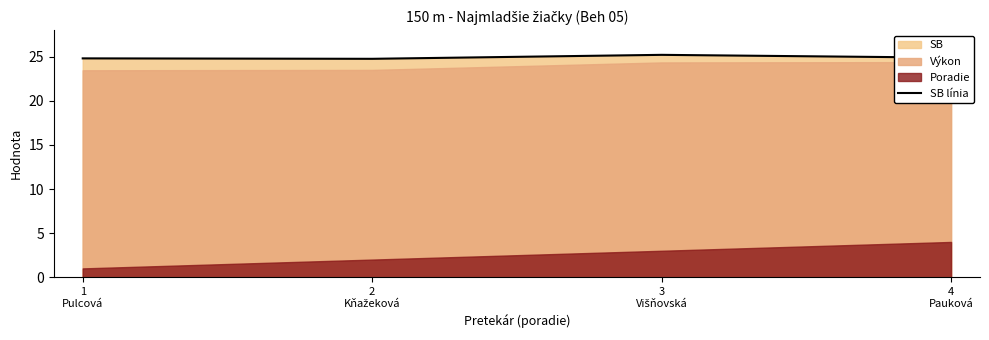

How many interior local peaks (higher than both neighbors) does the data have?

1